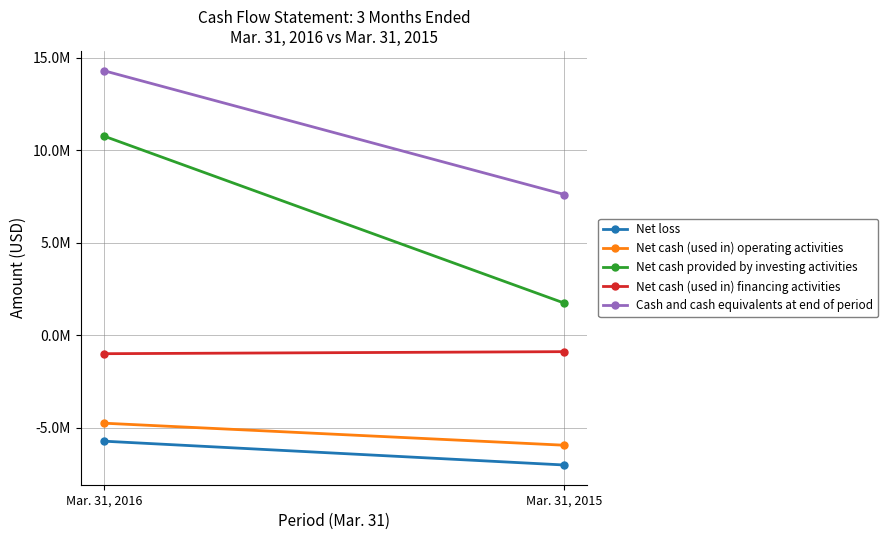

Is it true that Net cash (used in) financing activities equals -477615 at Mar. 31, 2016?

False